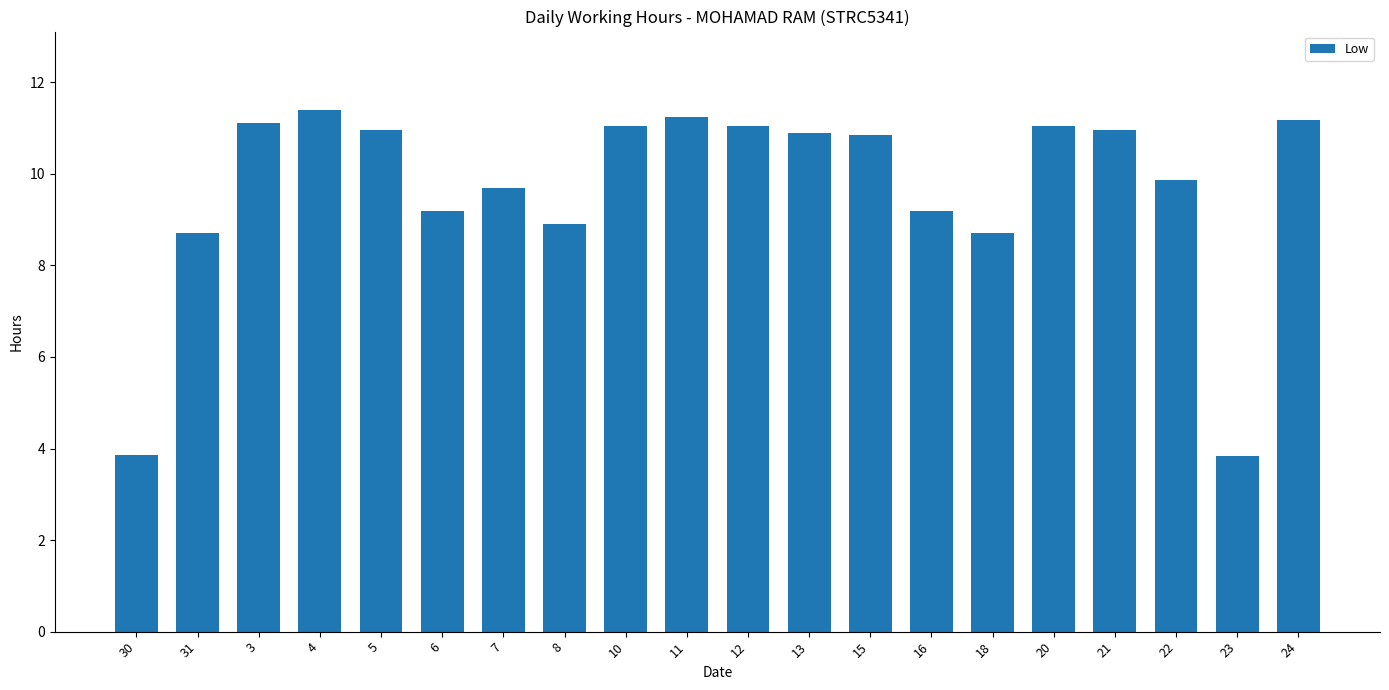

Does the chart contain stacked bars?

No